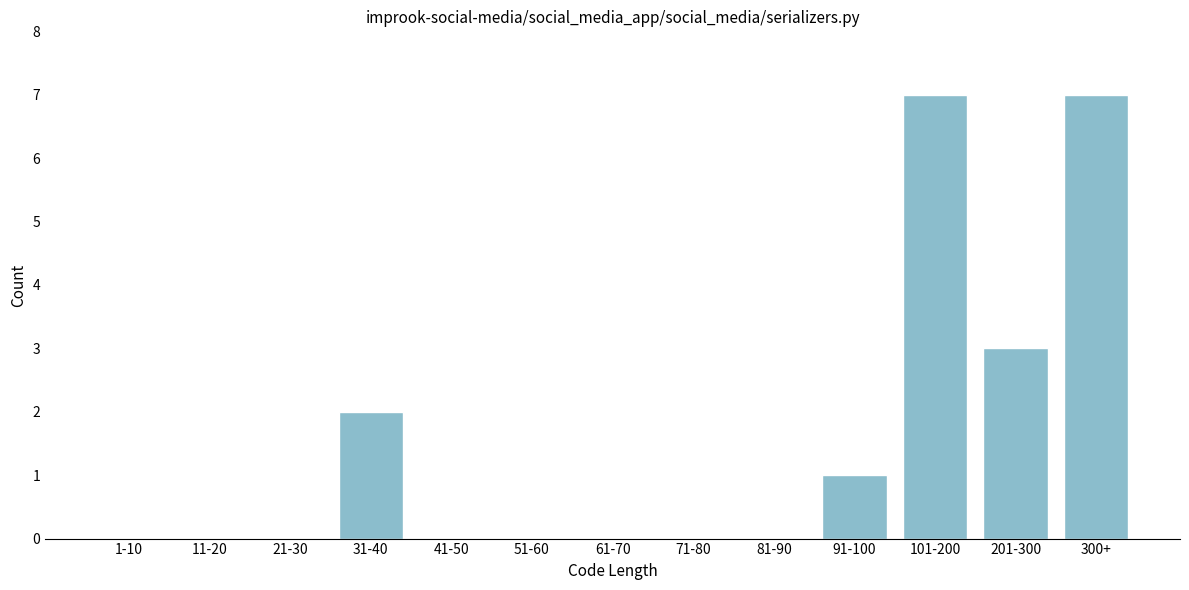

Reading left to right, transcribe all the data shown in this chart.

1-10=0	11-20=0	21-30=0	31-40=2	41-50=0	51-60=0	61-70=0	71-80=0	81-90=0	91-100=1	101-200=7	201-300=3	300+=7